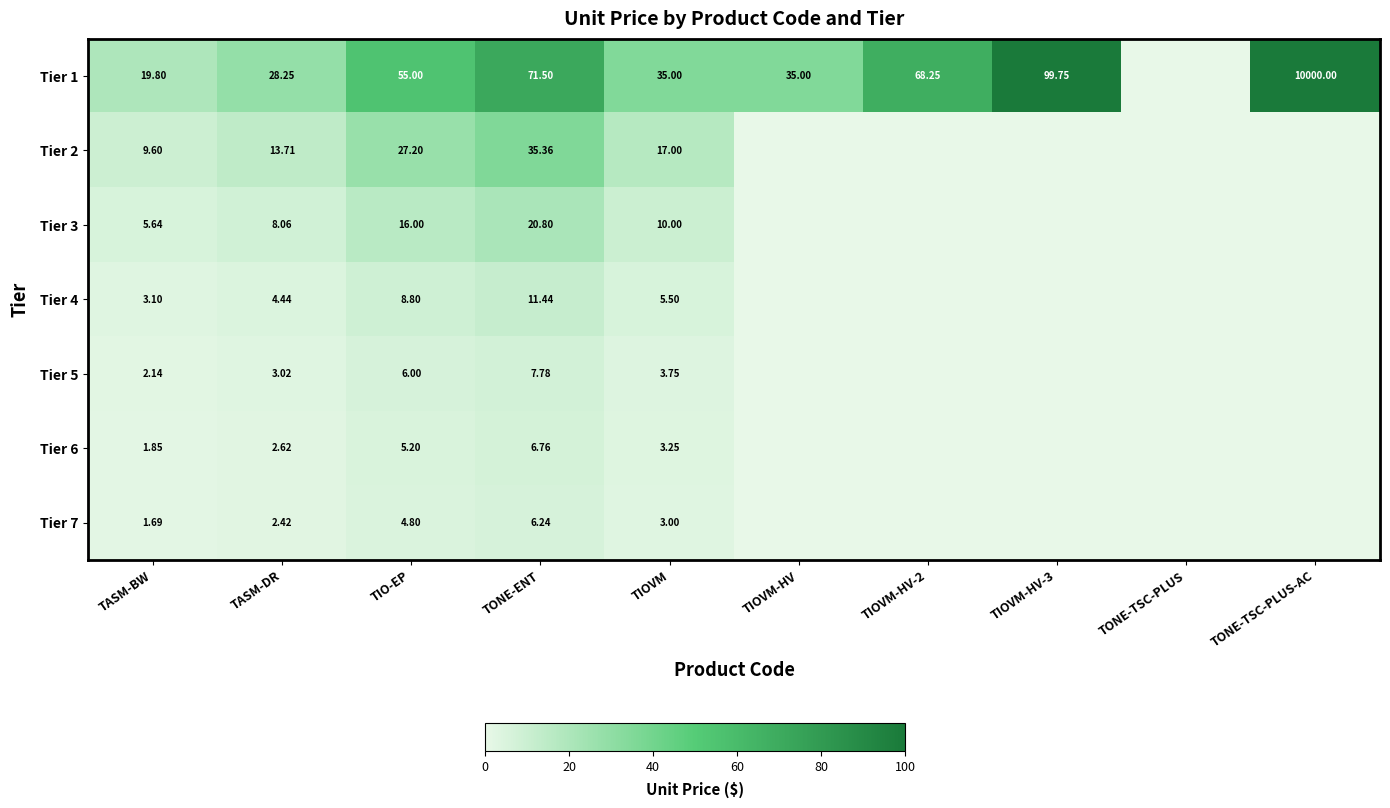

Is the value of Tier 1 at TASM-DR greater than the value of Tier 7 at TASM-BW?

Yes